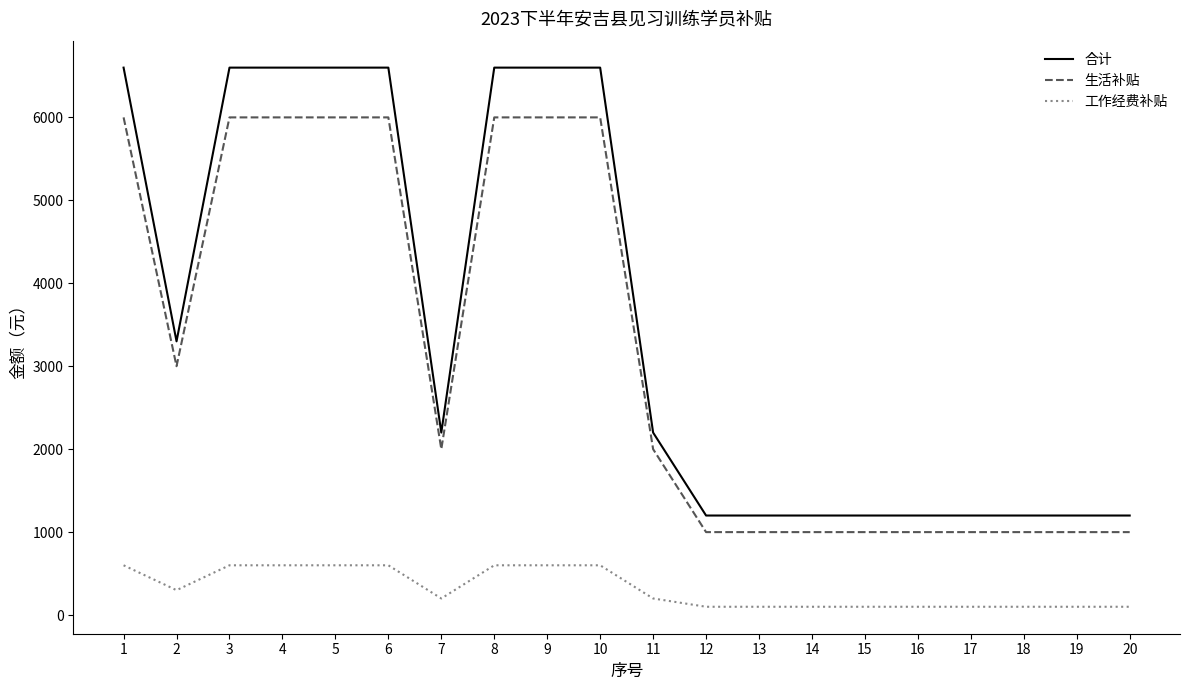

What is the average value of the 工作经费补贴 series?

320